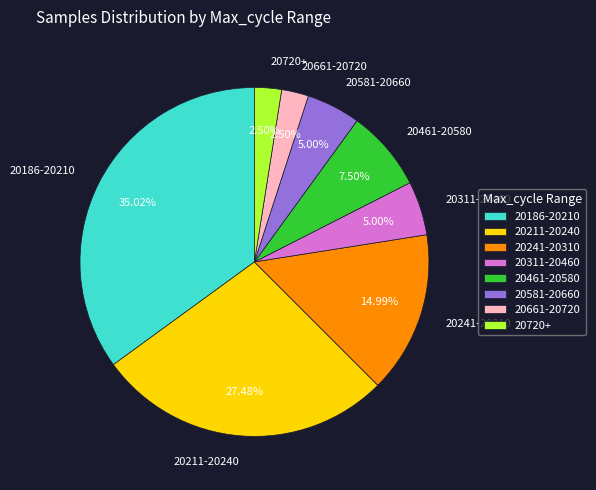

Which has a higher value, 20461-20580 or 20311-20460?

20461-20580